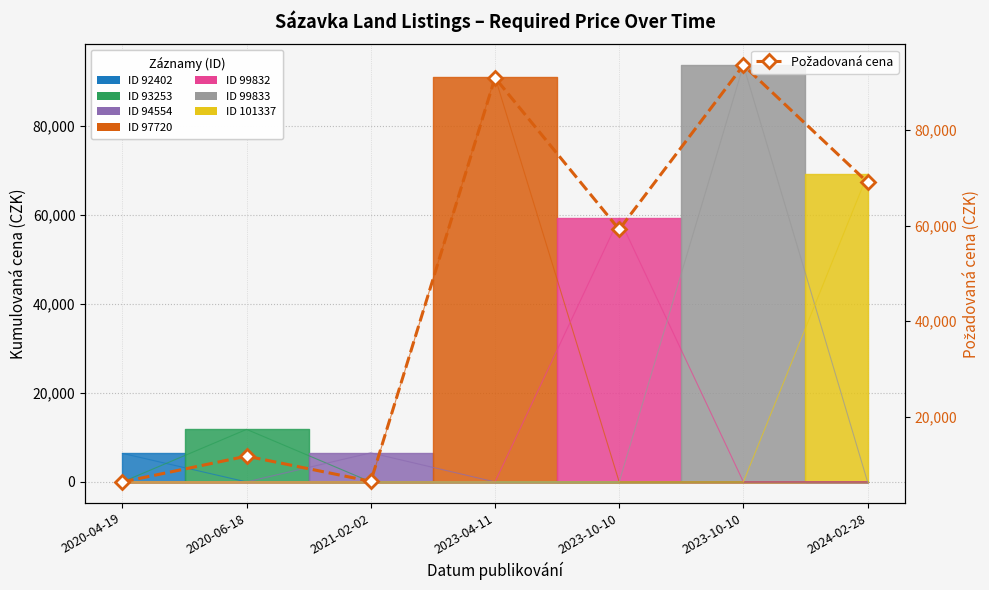

Reading left to right, list all the values displayed in this chart.

6410	11800	6530	90920	59200	93550	69060